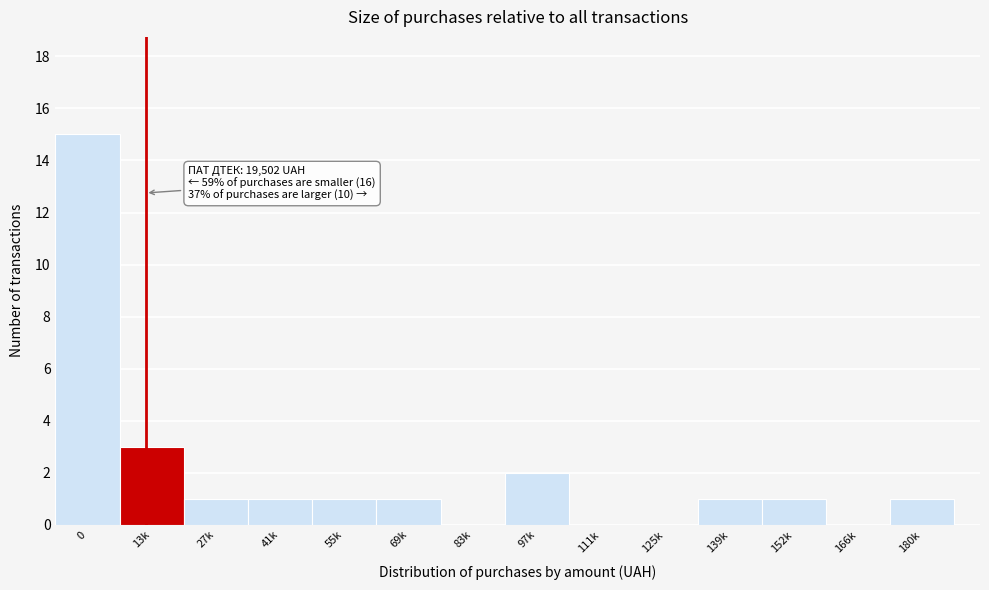

Reading left to right, what are all the values shown in this chart?

0=15	13k=3	27k=1	41k=1	55k=1	69k=1	83k=0	97k=2	111k=0	125k=0	139k=1	152k=1	166k=0	180k=1